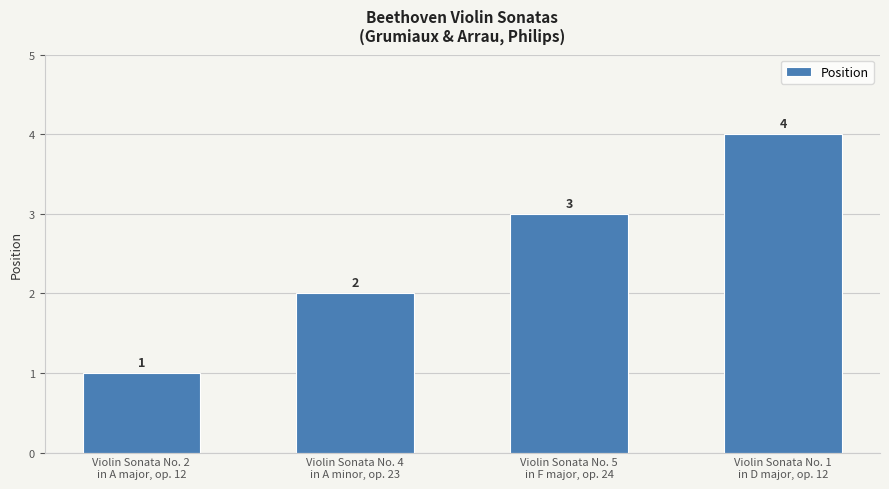

List the labels in order of value, largest first.

Violin Sonata No. 1
in D major, op. 12, Violin Sonata No. 5
in F major, op. 24, Violin Sonata No. 4
in A minor, op. 23, Violin Sonata No. 2
in A major, op. 12